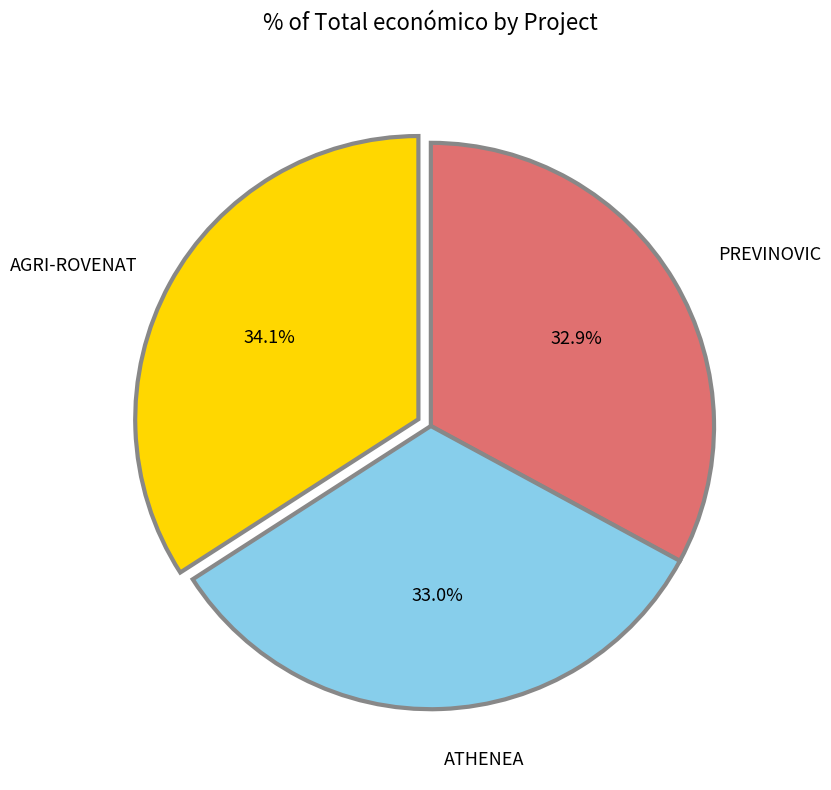

Does any single category account for the majority?

No